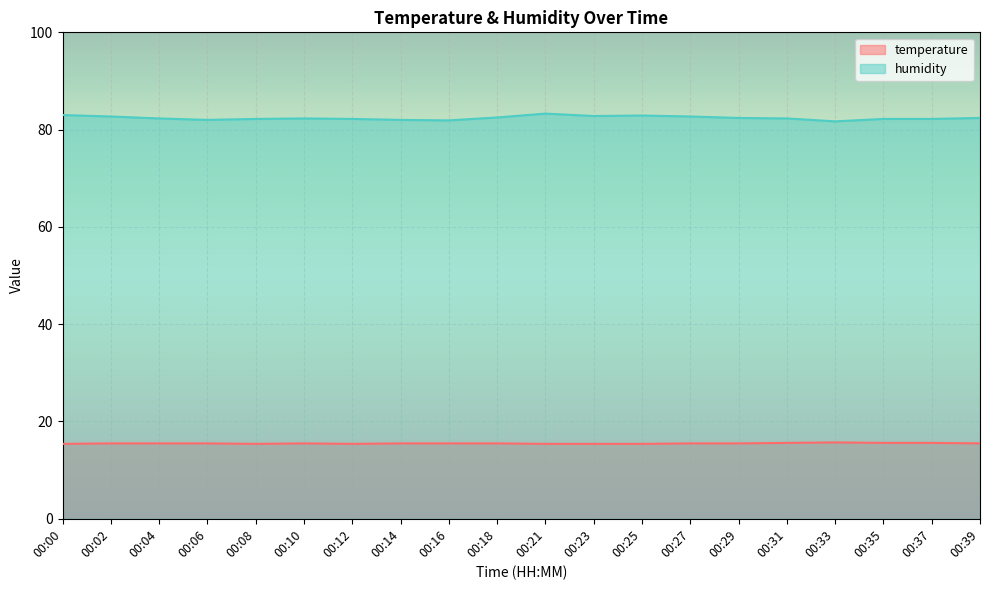

Which has a higher value, 00:10 or 00:02?

00:10